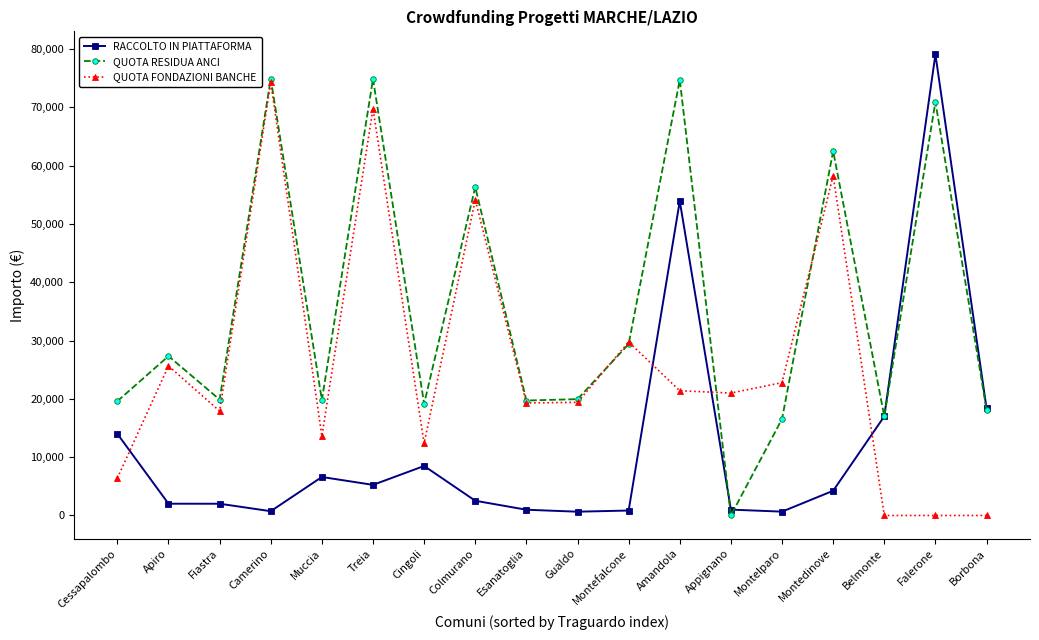

Rank the series by their average value, from highest to lowest.

QUOTA RESIDUA ANCI, QUOTA FONDAZIONI BANCHE, RACCOLTO IN PIATTAFORMA